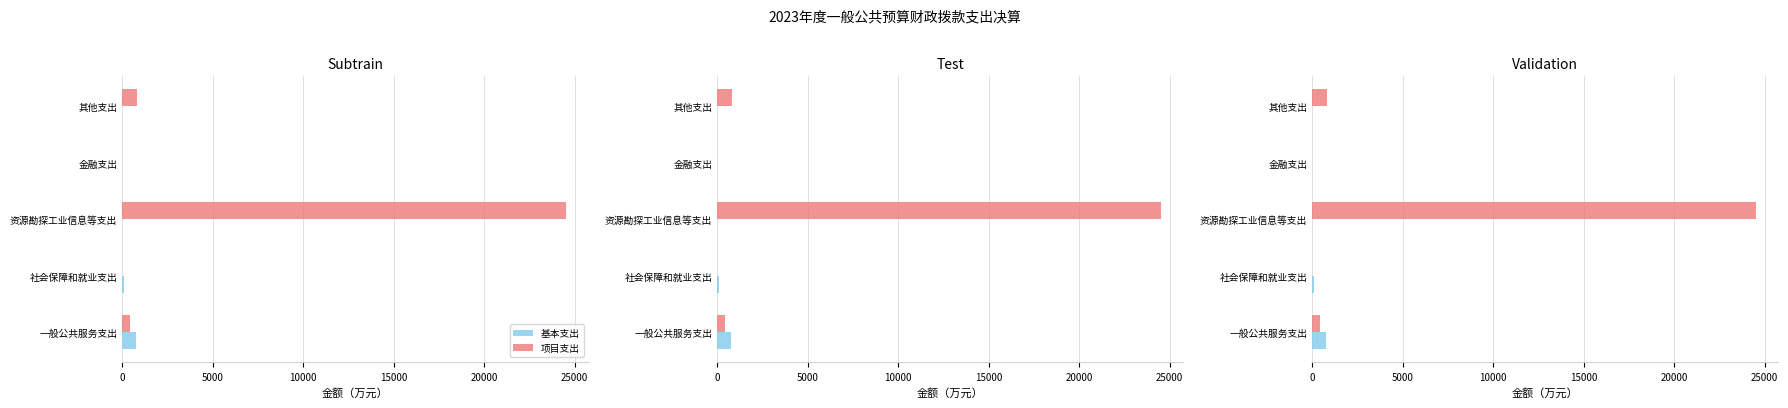

Which series has the largest total across all categories?

项目支出